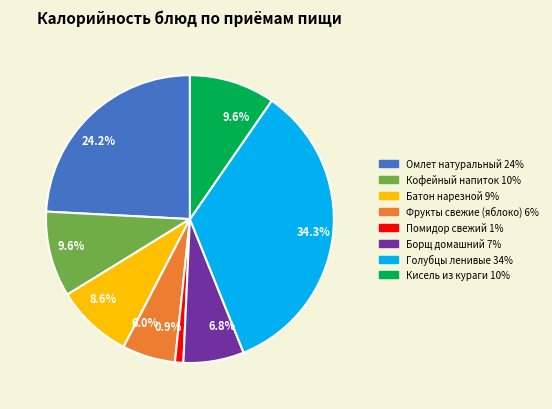

Is there any slice that represents more than half of the pie?

No